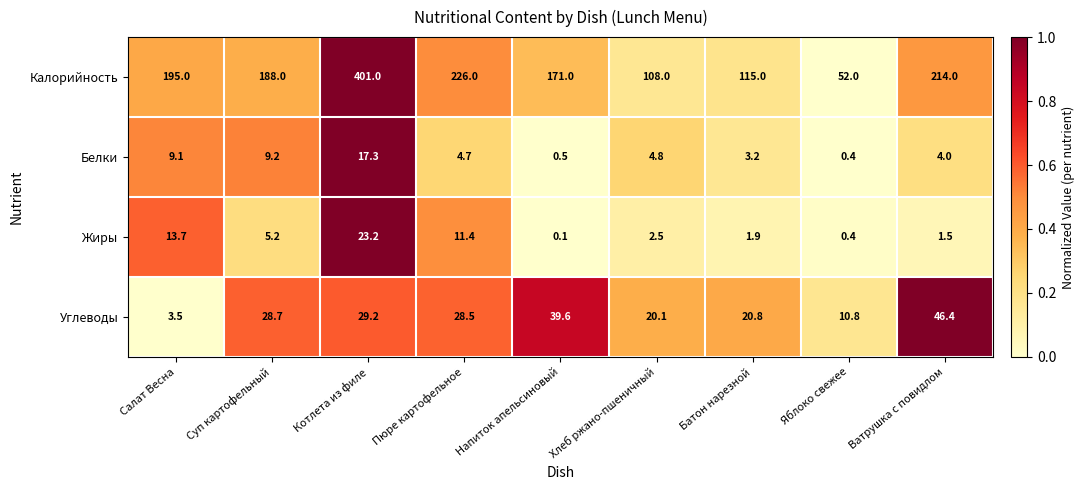

At which label is Калорийность closest to 226?

Пюре картофельное